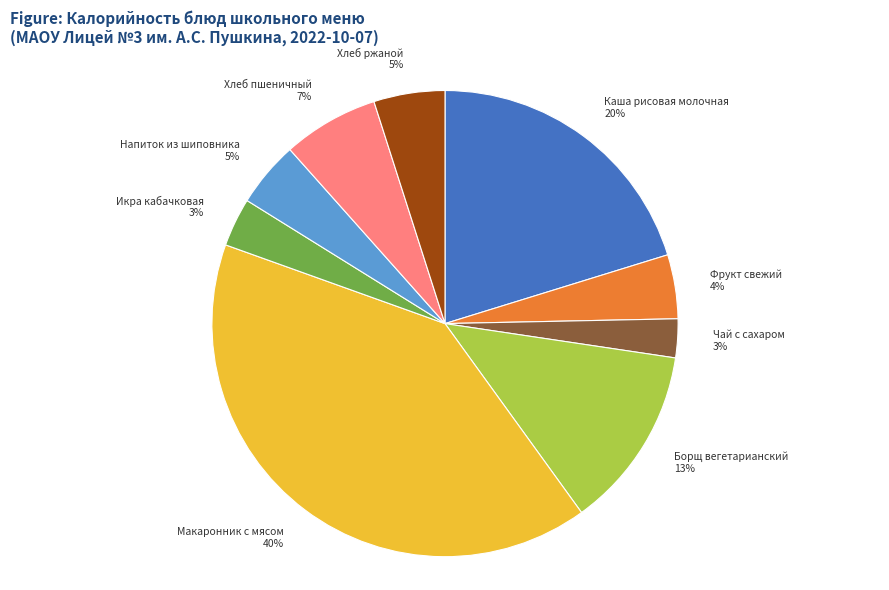

Combined, do Икра кабачковая and Напиток из шиповника account for over 50%?

No